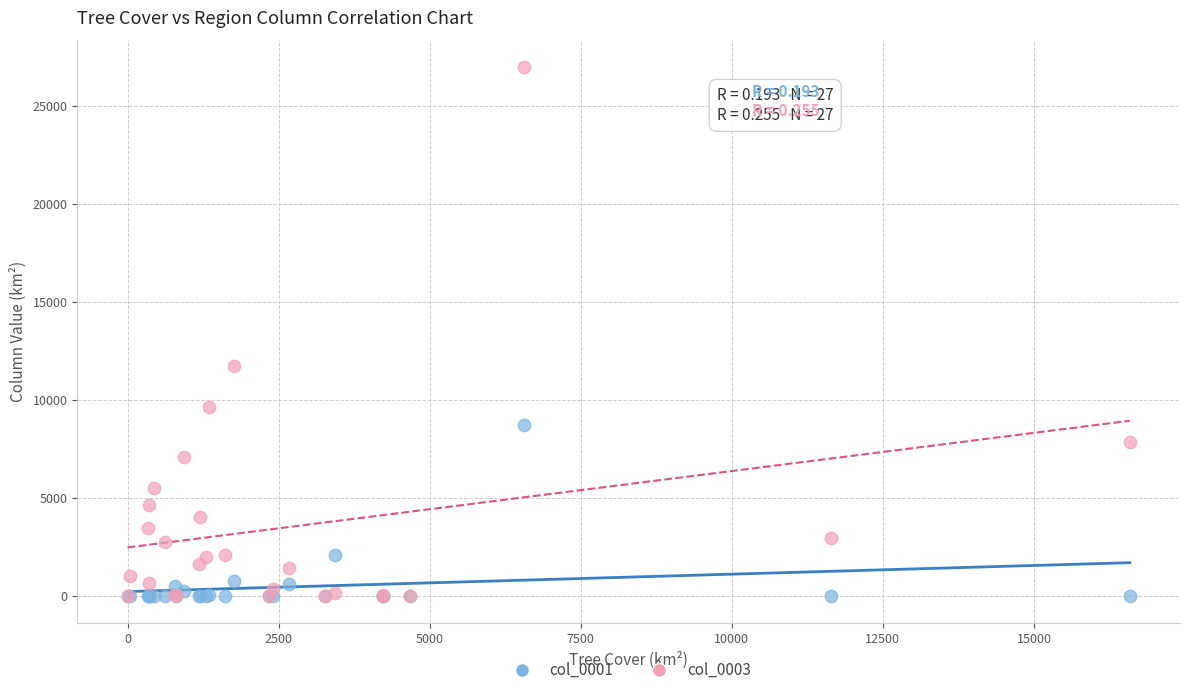

Which series reaches the maximum Y coordinate?

col_0003